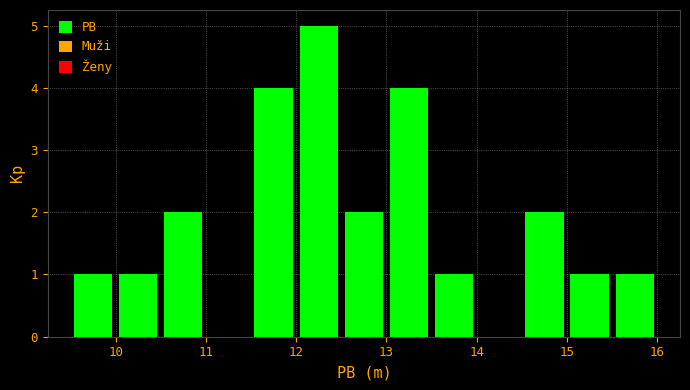

How tall is the bar that spans 12.0 to 12.5 on the x-axis? The values are not printed on the chart, so give them approximately, as read against the axis.

5